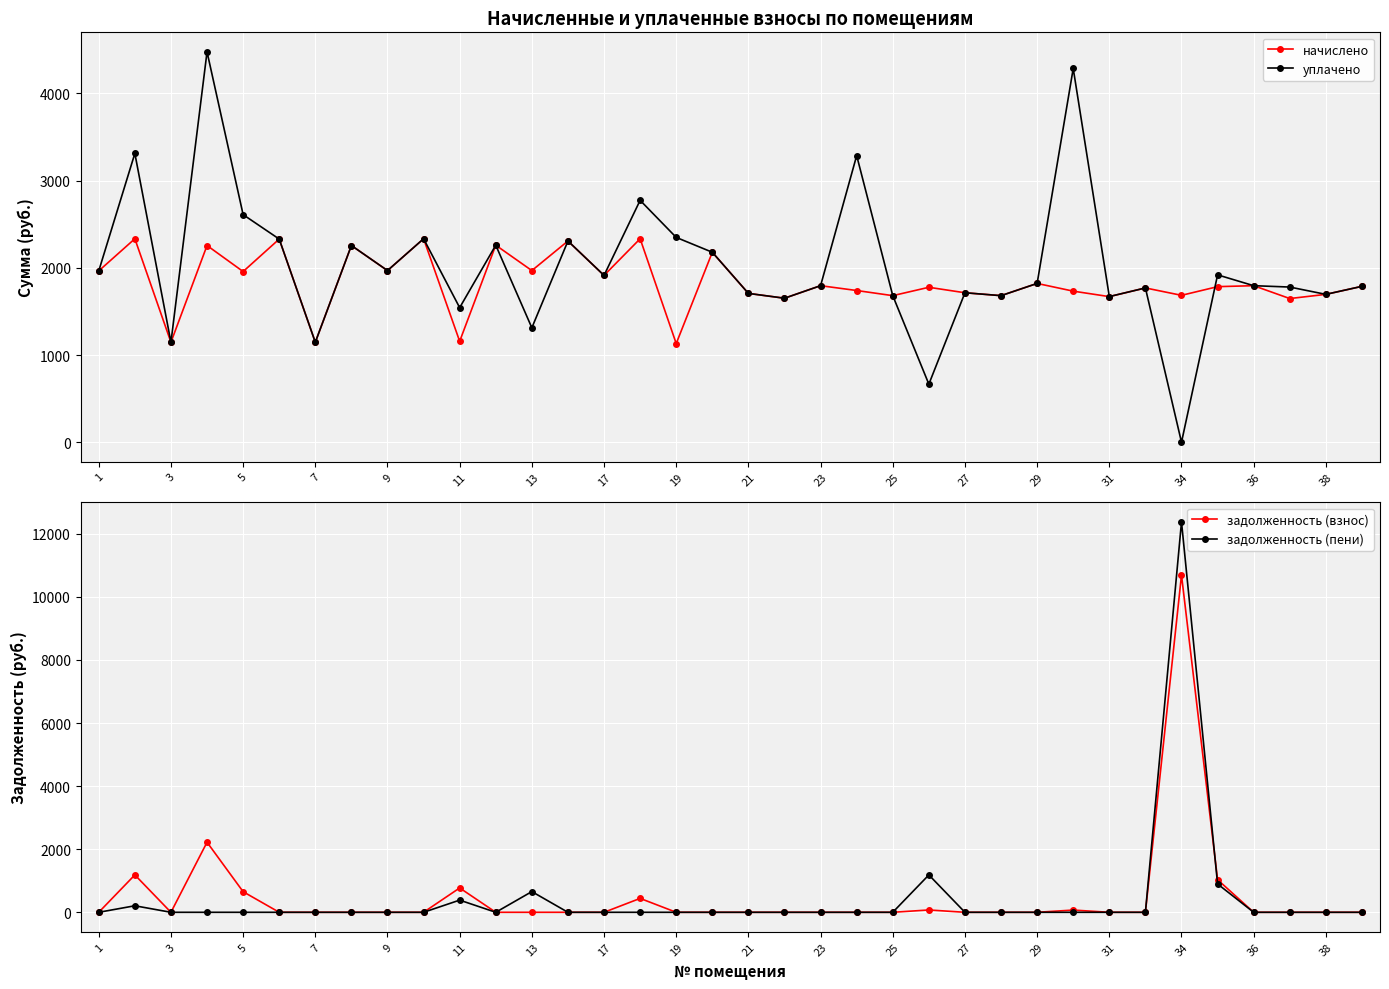

At which label does задолженность (пени) reach its peak?

34